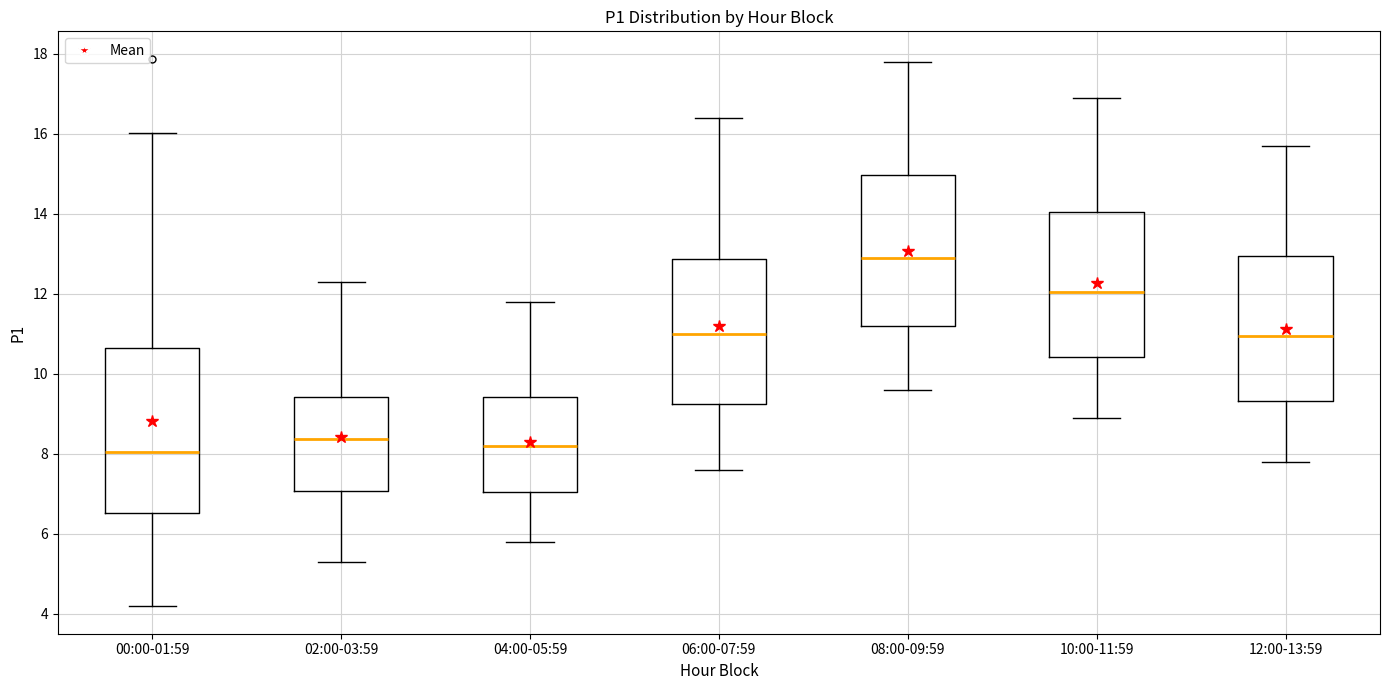

Which box is the tallest, from its lower edge to its upper edge?

00:00-01:59